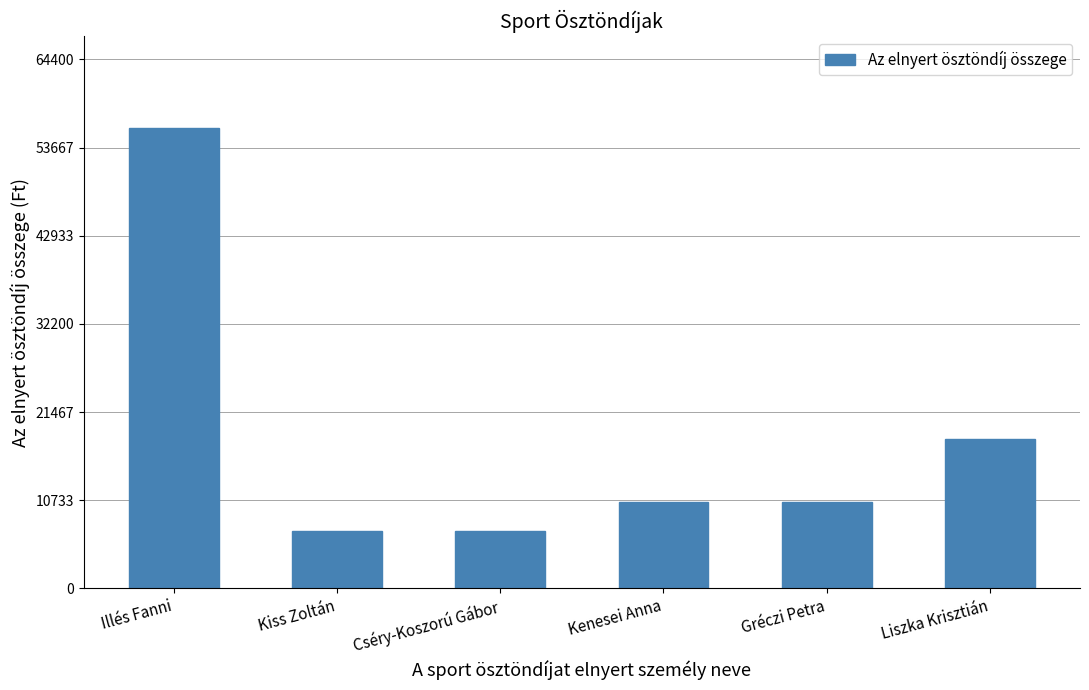

What is the difference between the values at Liszka Krisztián and Cséry-Koszorú Gábor?

11250